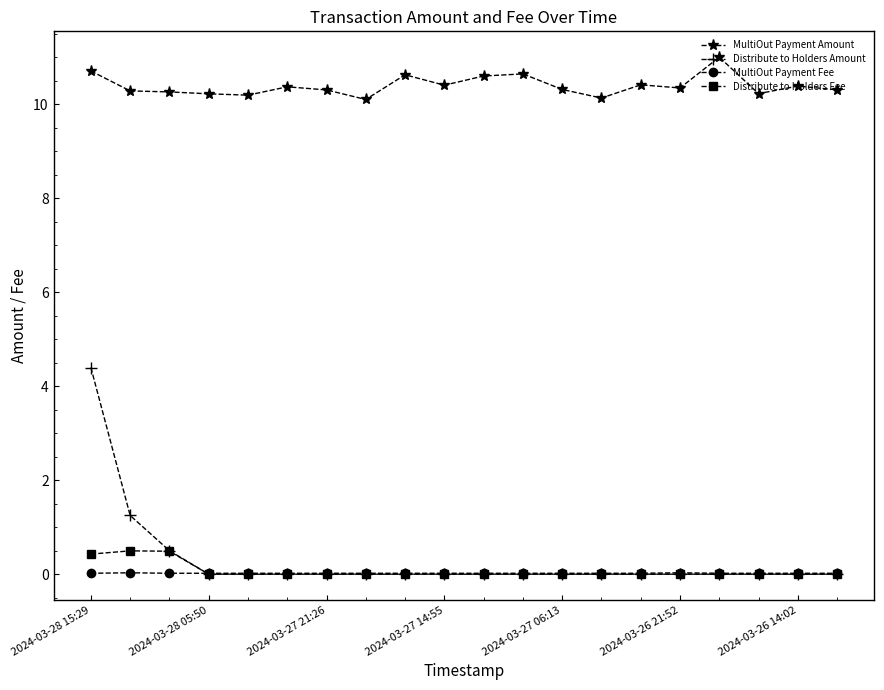

What is the highest value of the Distribute to Holders Fee series?

0.5